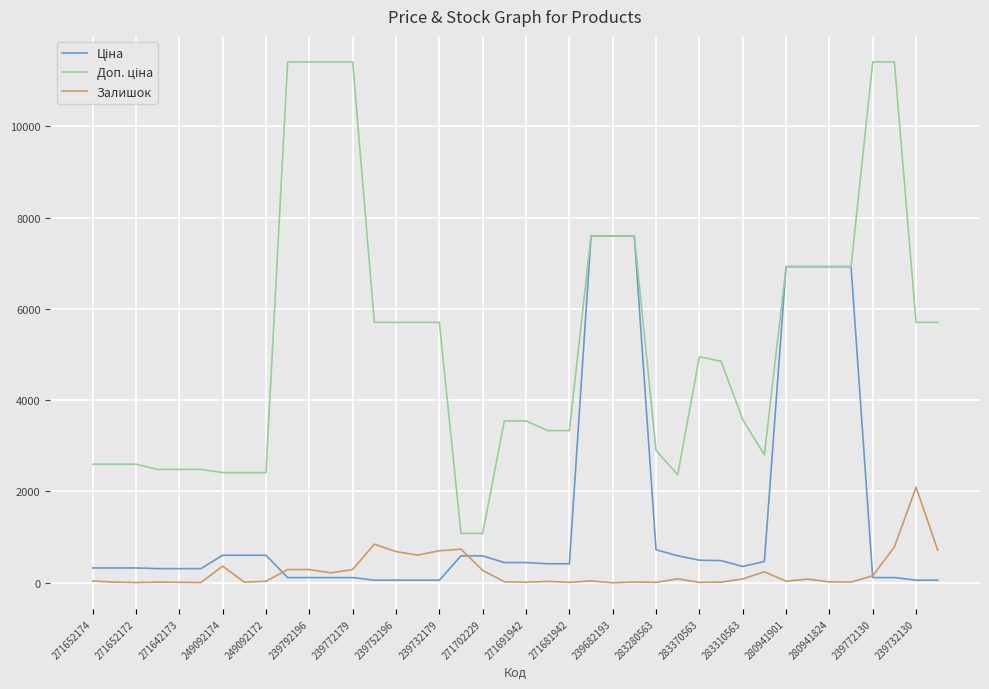

What is the maximum value for Залишок?

2093.0